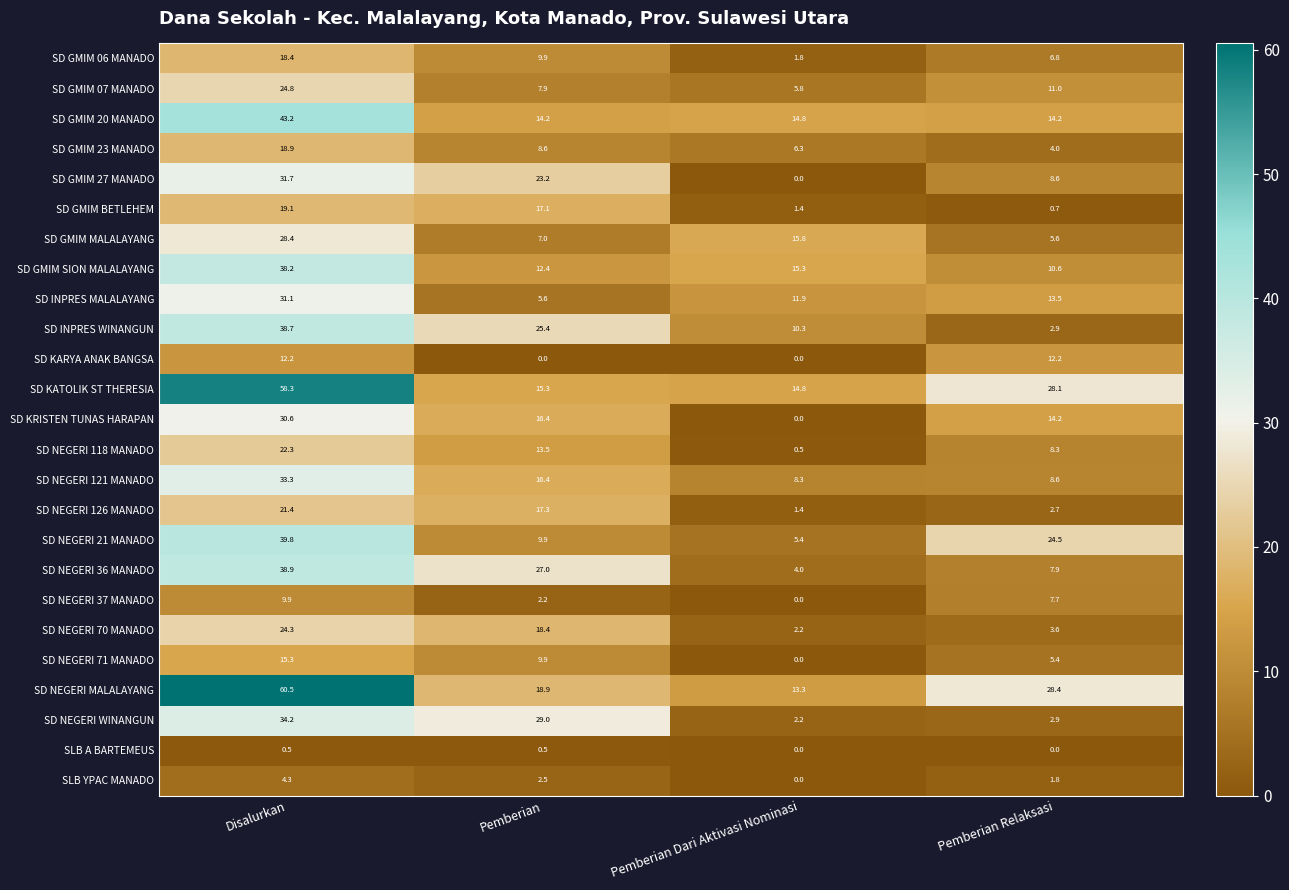

What is the minimum value for SD NEGERI MALALAYANG?

13.3